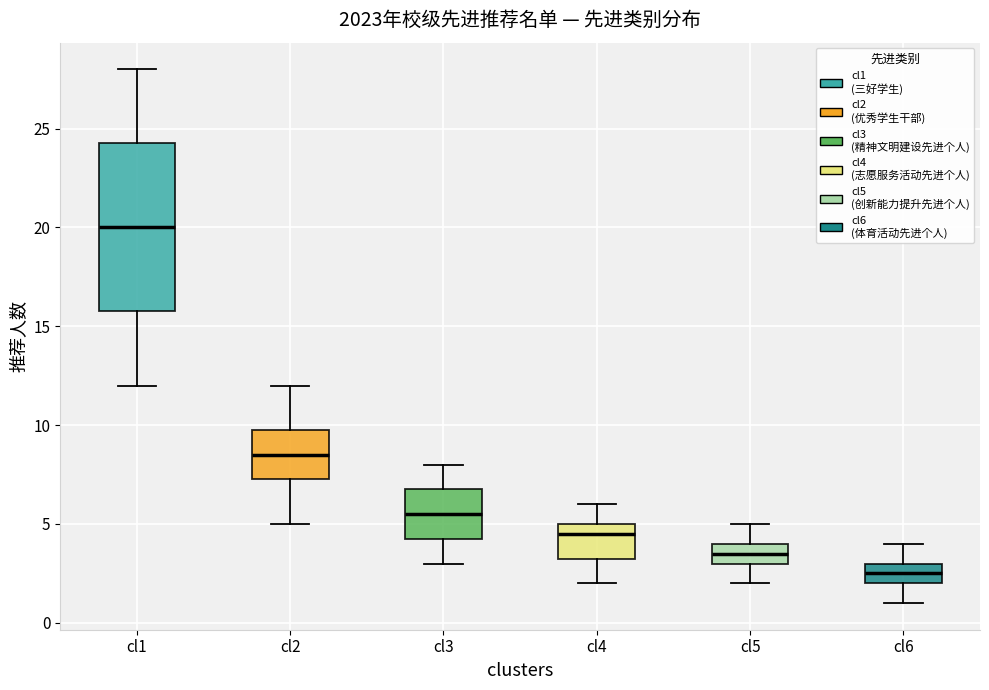

Which box is the tallest, from its lower edge to its upper edge?

cl1